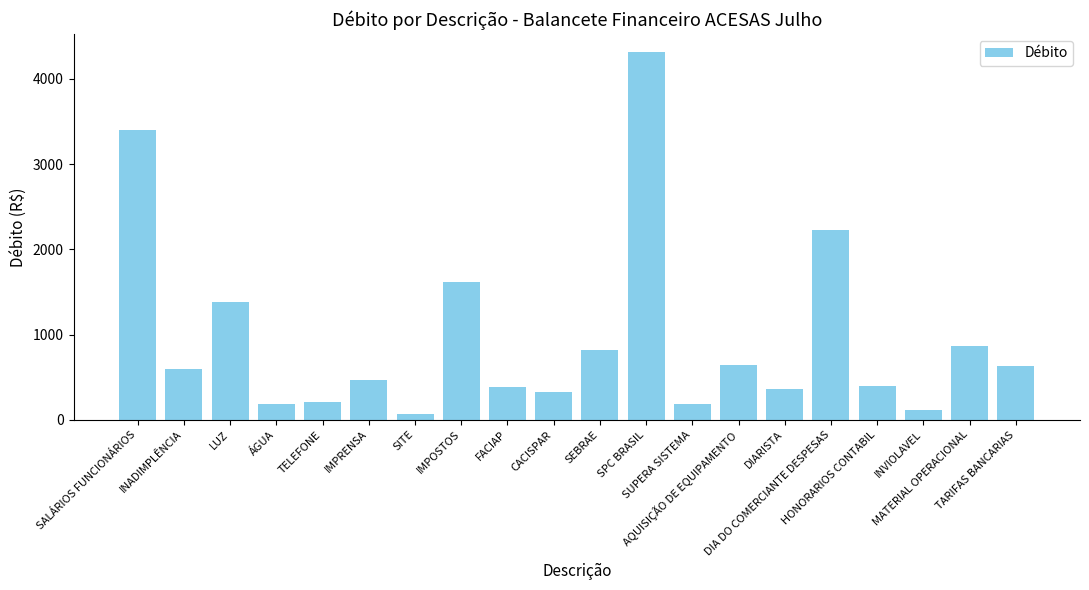

What is the value of the 6th bar from the left?

462.5